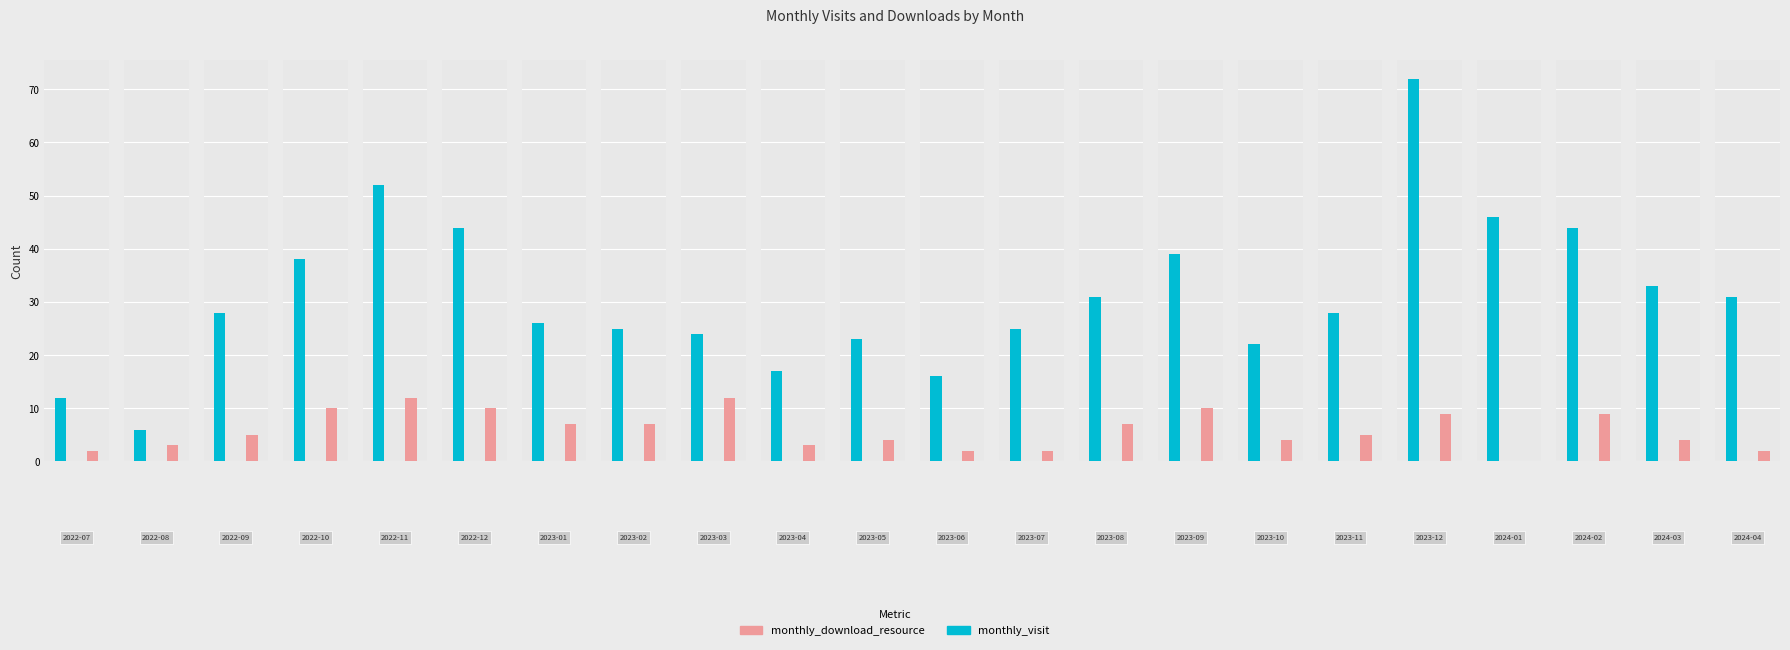

The monthly_visit series shows 21 at 2023-06. True or false?

False